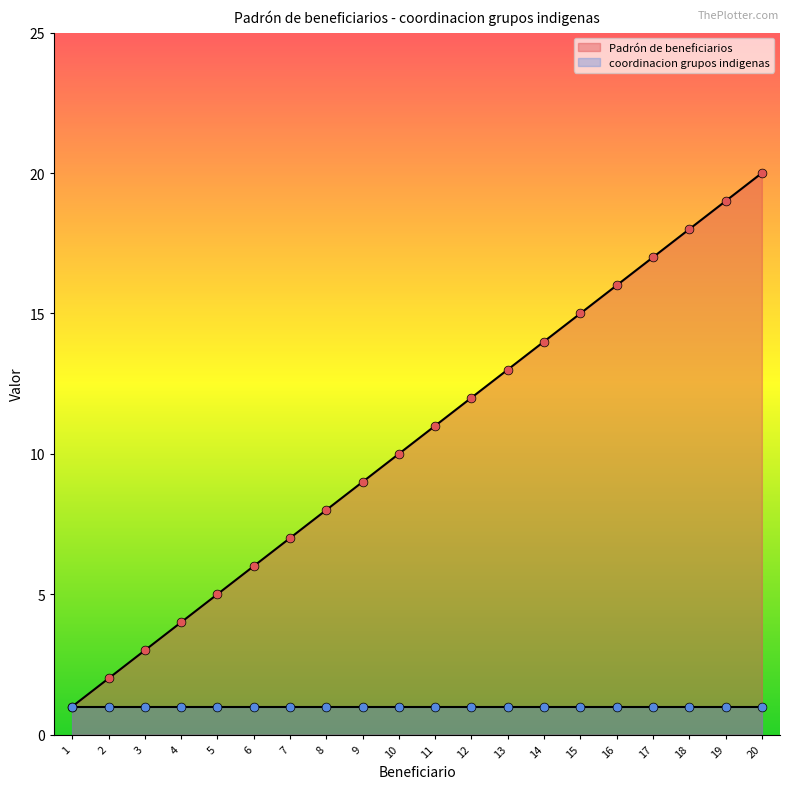

What is the change in value from 2 to 15?

+13